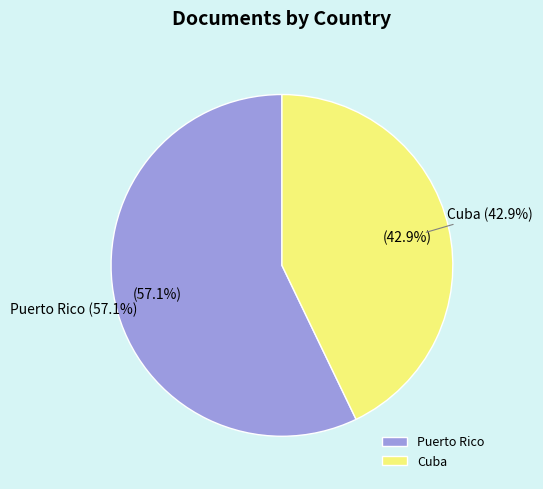

Is Puerto Rico the majority of the pie?

Yes